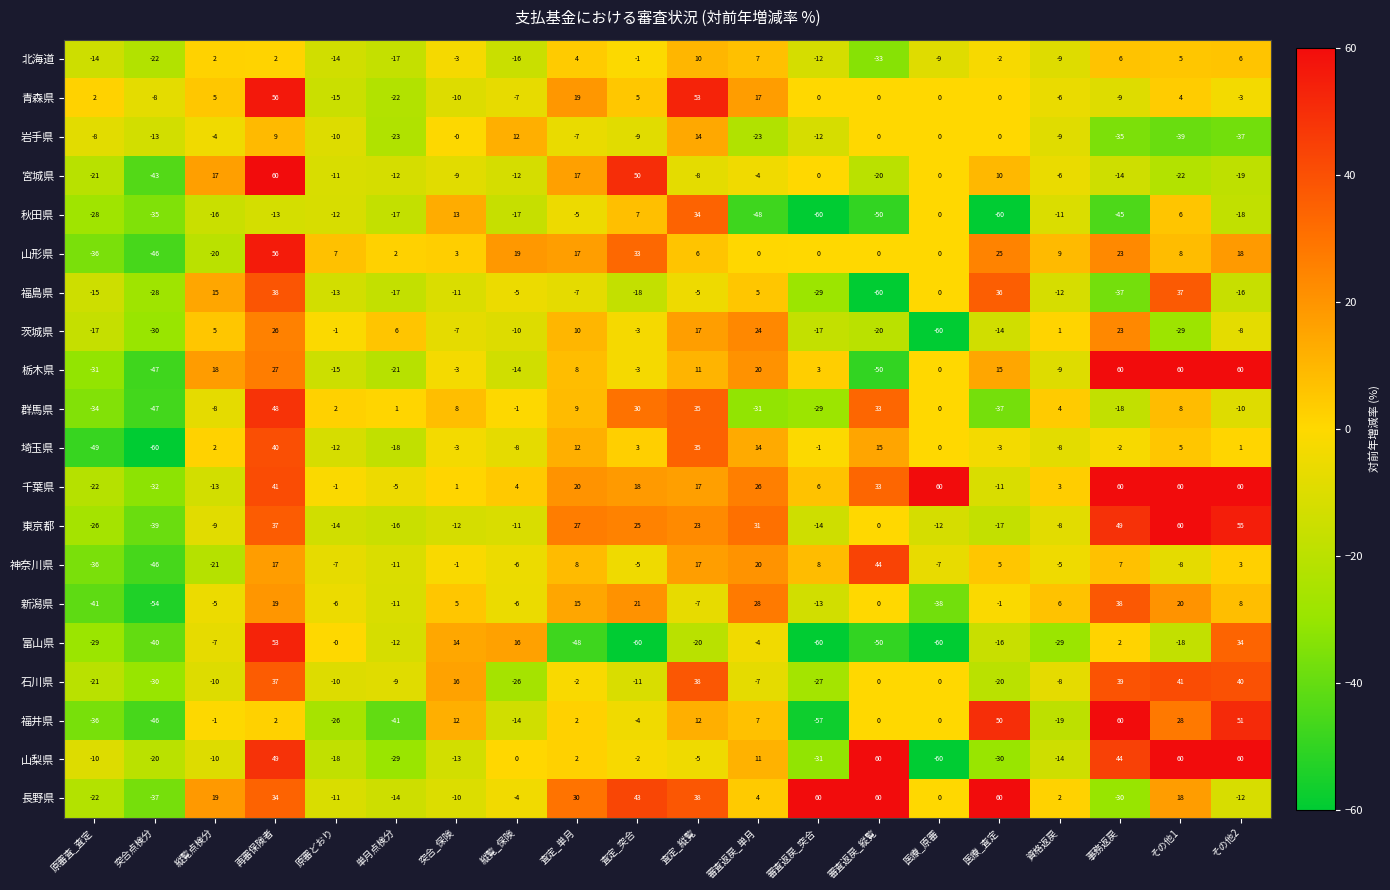

What is the difference between the 富山県 values at 突合_保険 and 原審どおり?

14